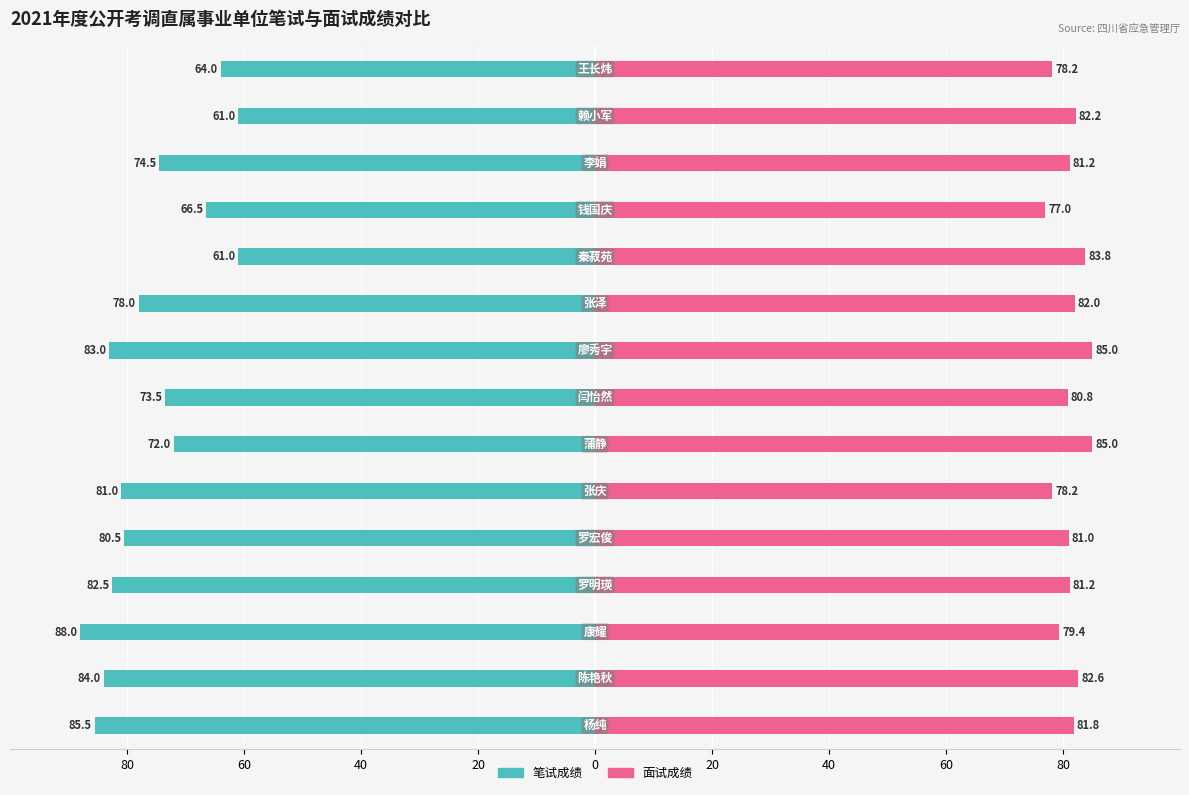

Are the bars grouped side by side (vs. stacked)?

Yes